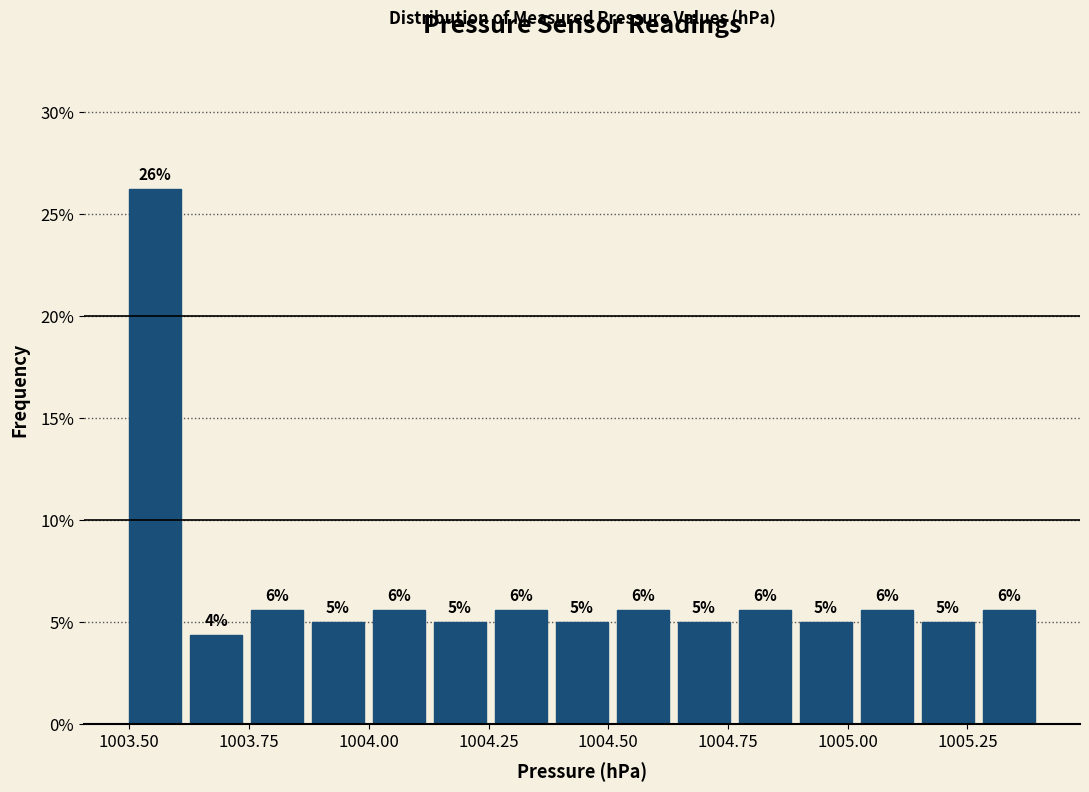

Around what value on the x-axis is the tallest bar? Give the approximate position of its centre, as read against the axis.

1003.55